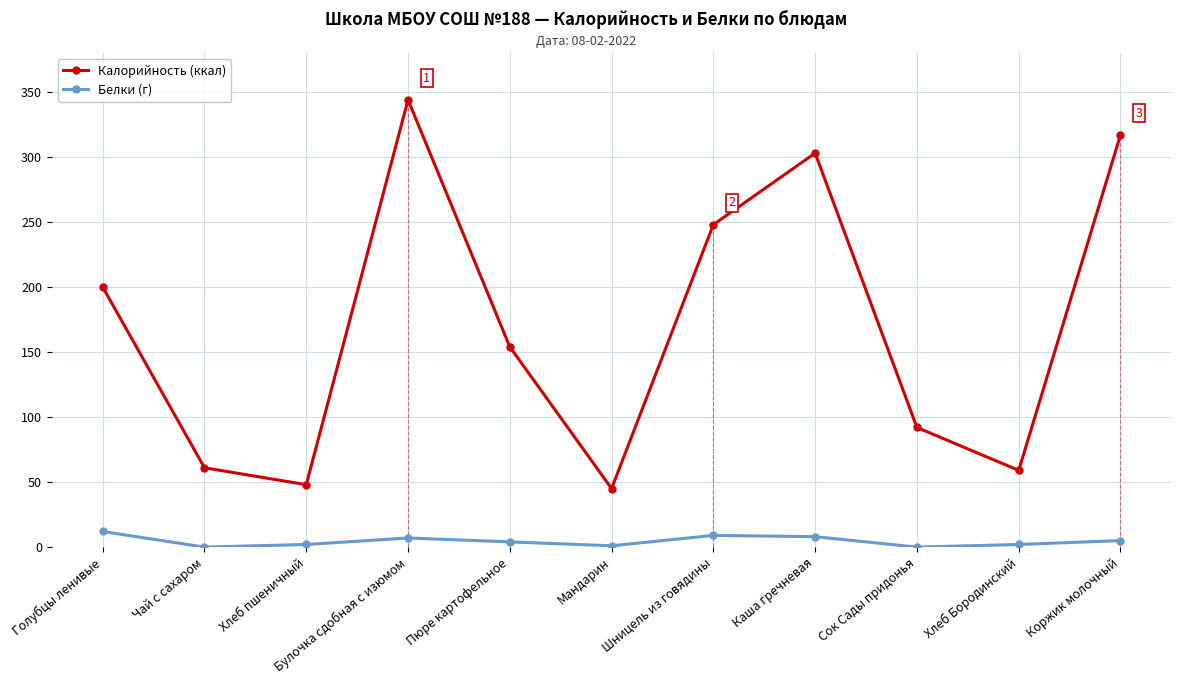

Rank the series at Шницель из говядины from highest to lowest value.

Калорийность (ккал), Белки (г)